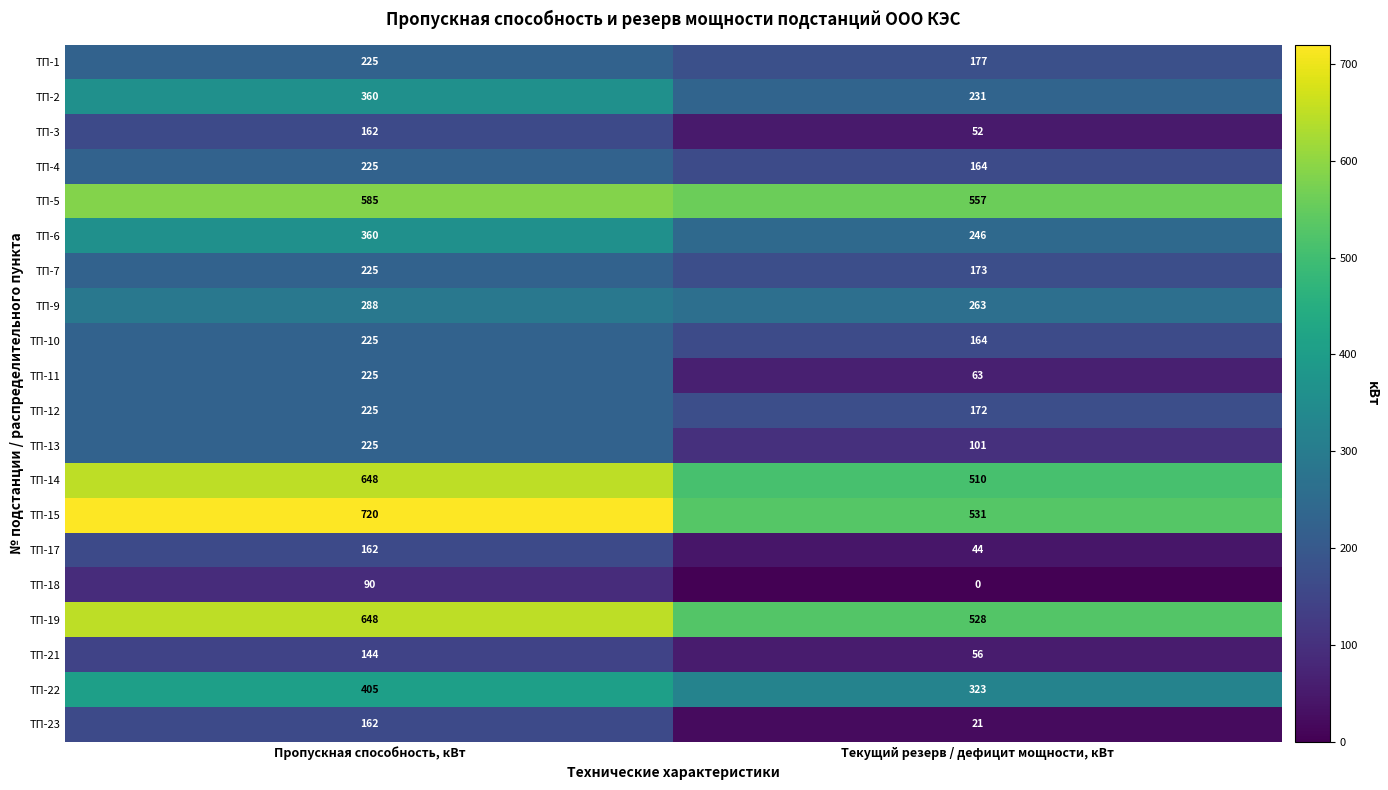

Rank the categories by ТП-14 value from lowest to highest.

Текущий резерв / дефицит мощности, кВт, Пропускная способность, кВт